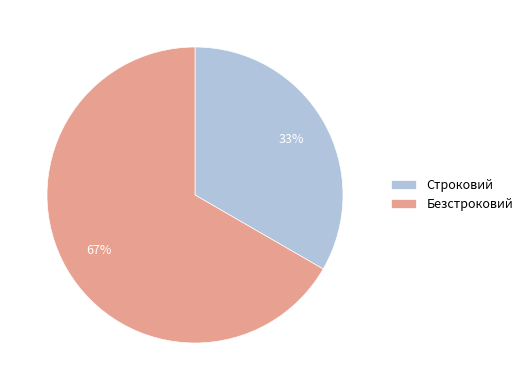

Do Безстроковий and Строковий together represent more than half of the pie?

Yes